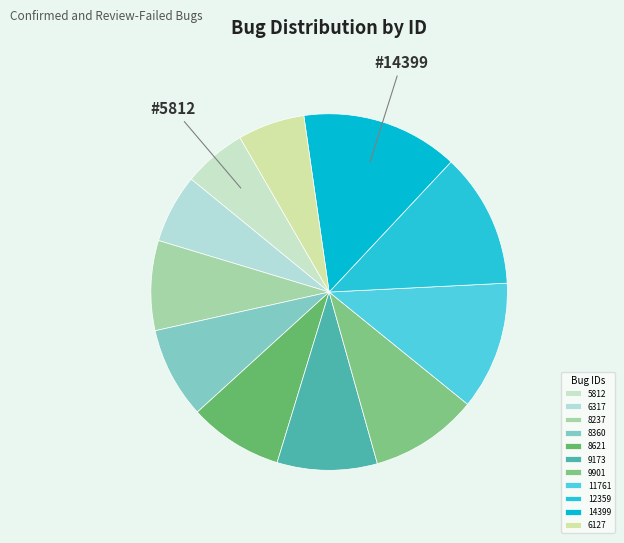

To the nearest percent, what is the difference between the largest and smallest slice percentages?

8%